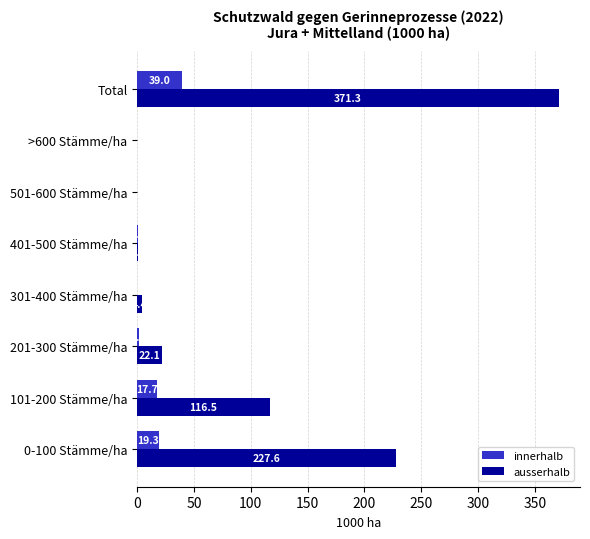

At which label does innerhalb reach its peak?

Total